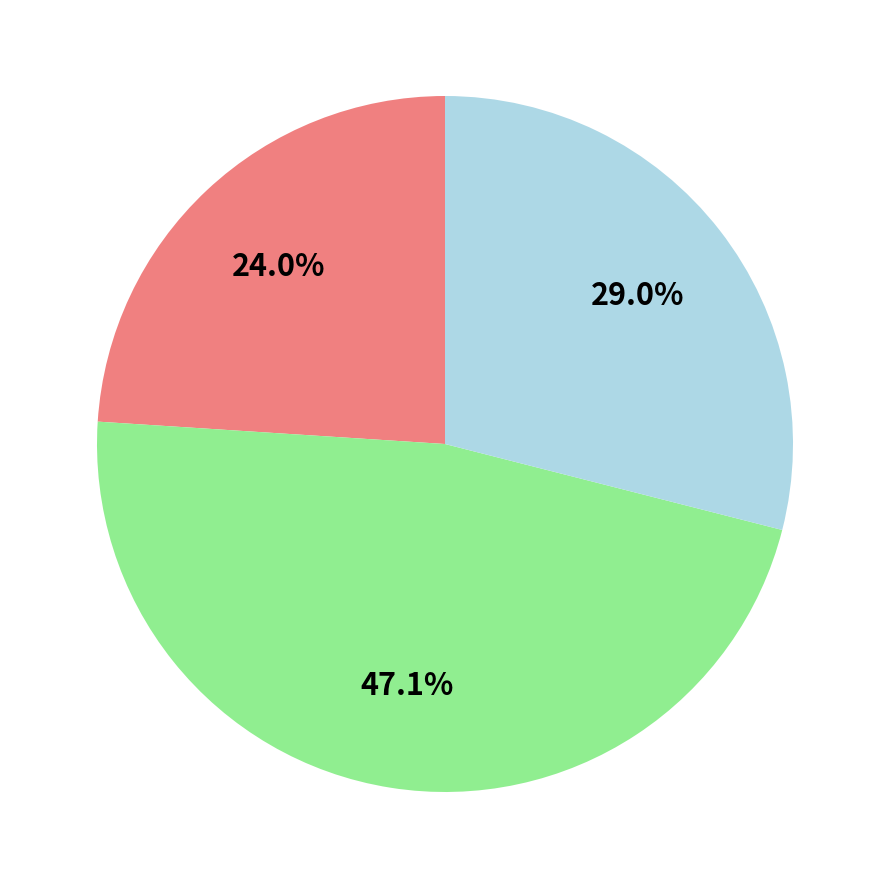

Is there any slice that represents more than half of the pie?

No